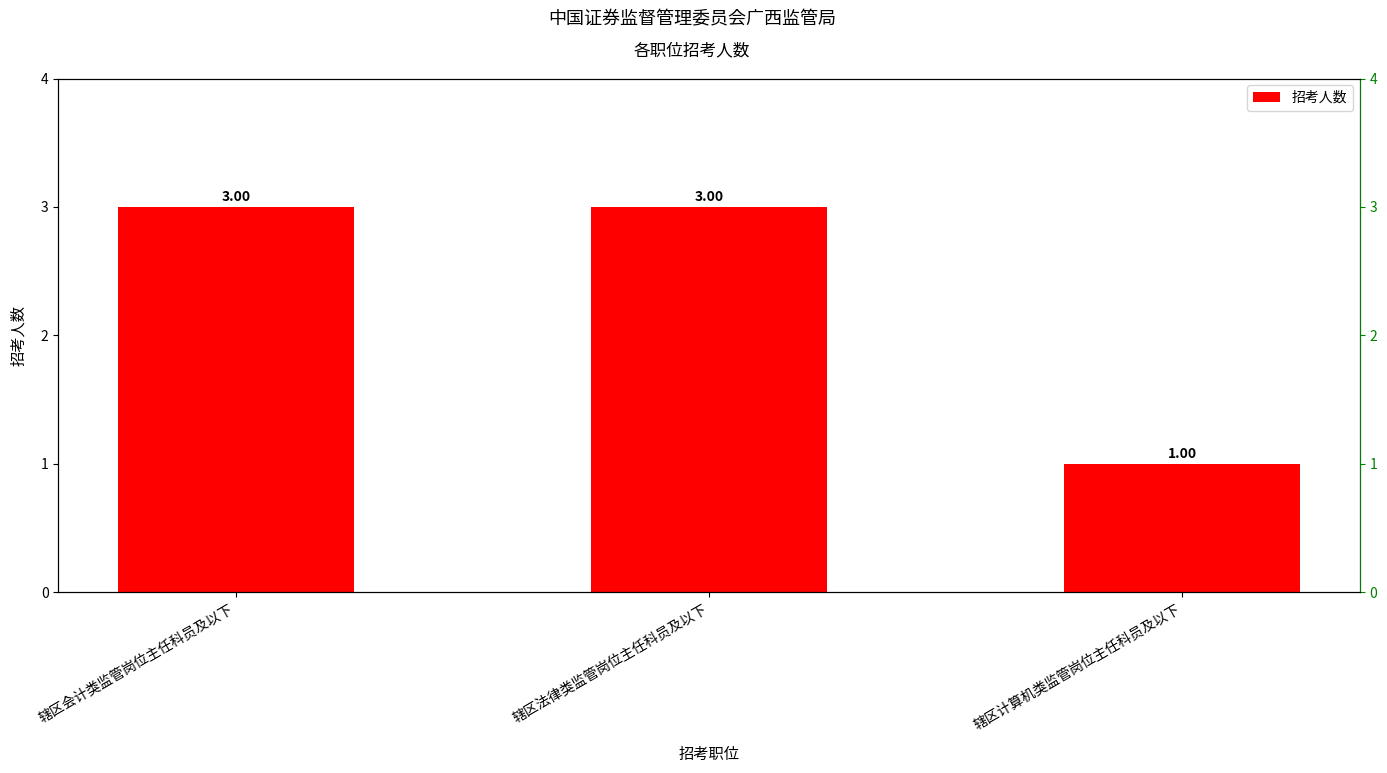

Reading left to right, extract all data points from this chart.

辖区会计类监管岗位主任科员及以下=3	辖区法律类监管岗位主任科员及以下=3	辖区计算机类监管岗位主任科员及以下=1